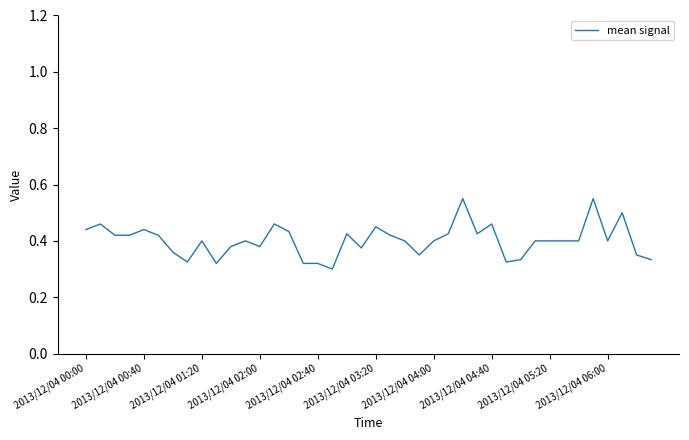

Rank the categories by value from highest to lowest.

35, 26, 37, 2013/12/04 00:40, 13, 28, 20, 2013/12/04 02:40, 2013/12/04 00:00, 14, 25, 27, 18, 2013/12/04 01:20, 2013/12/04 02:00, 2013/12/04 03:20, 21, 33, 2013/12/04 05:20, 11, 22, 24, 31, 32, 34, 36, 10, 12, 19, 2013/12/04 04:00, 38, 23, 30, 39, 2013/12/04 04:40, 29, 2013/12/04 06:00, 15, 16, 17